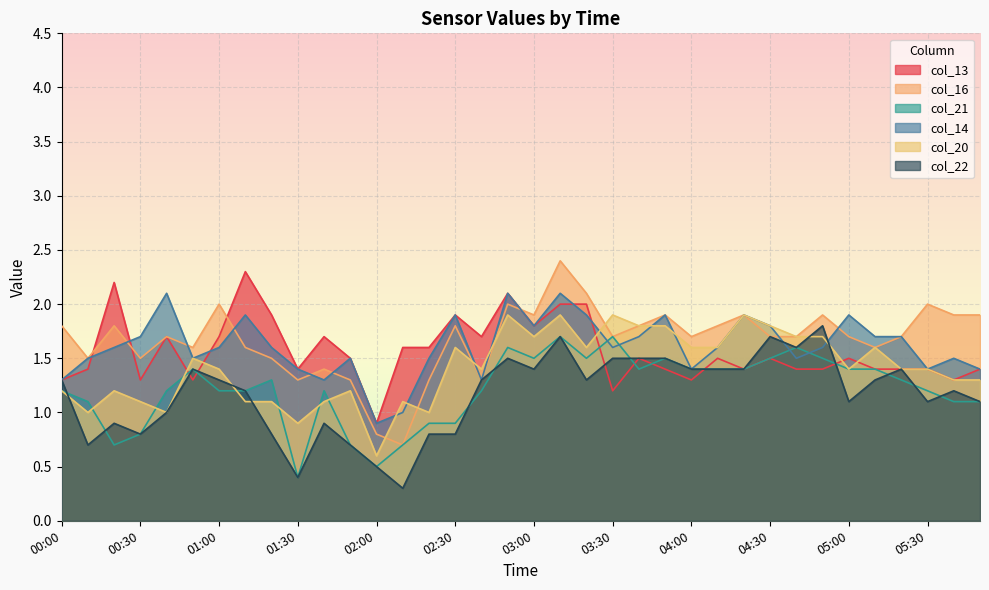

What is the lowest value of the col_22 series?

0.3